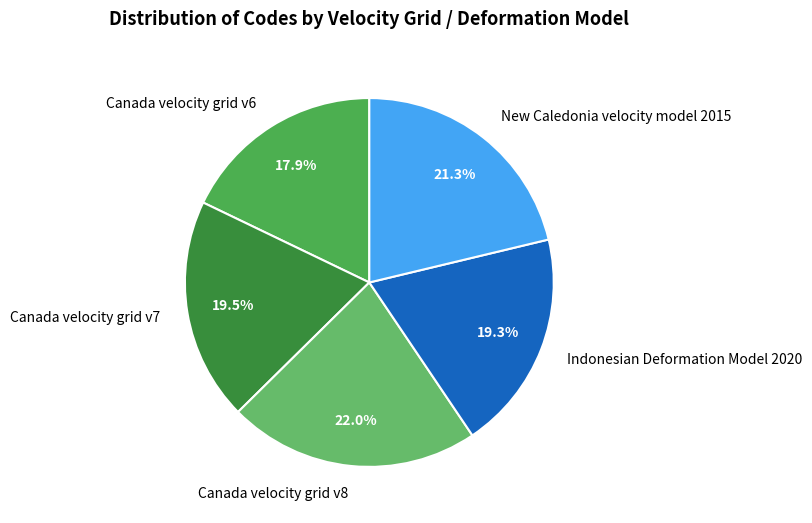

Combined, do Canada velocity grid v6 and Canada velocity grid v7 account for over 50%?

No